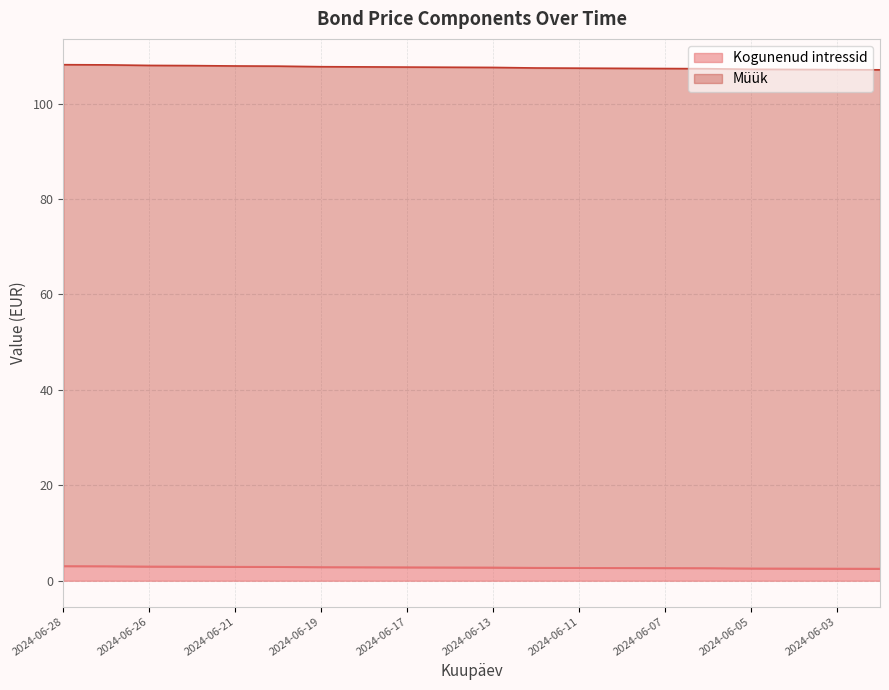

Which series has the largest range (max minus min)?

Müük